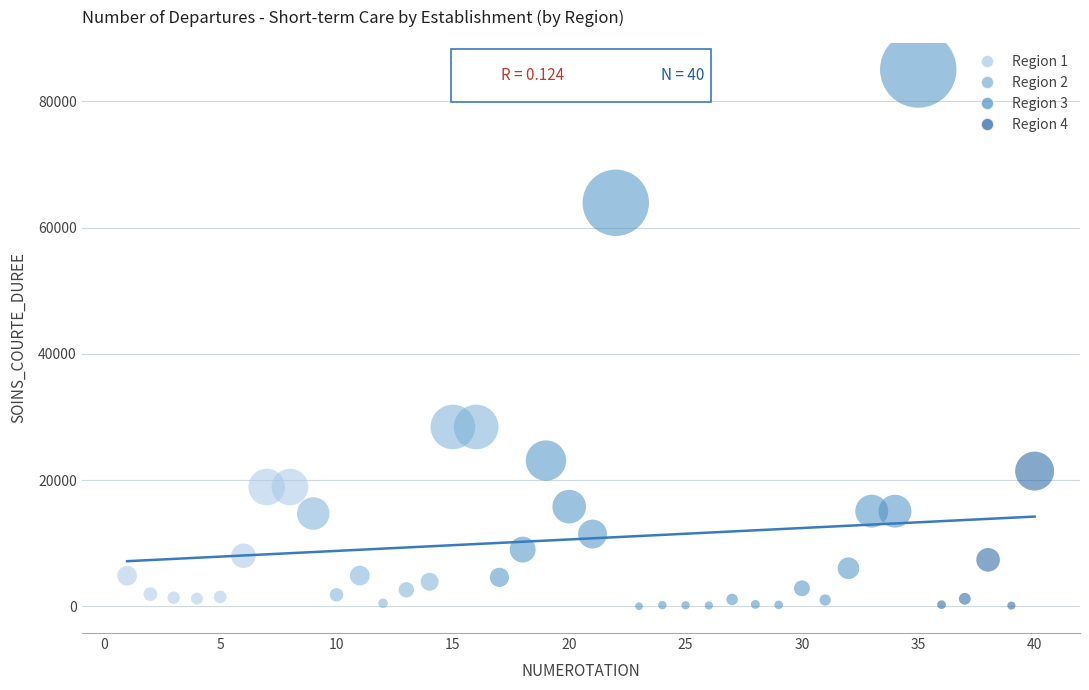

Which series reaches the maximum Y coordinate?

Region 3